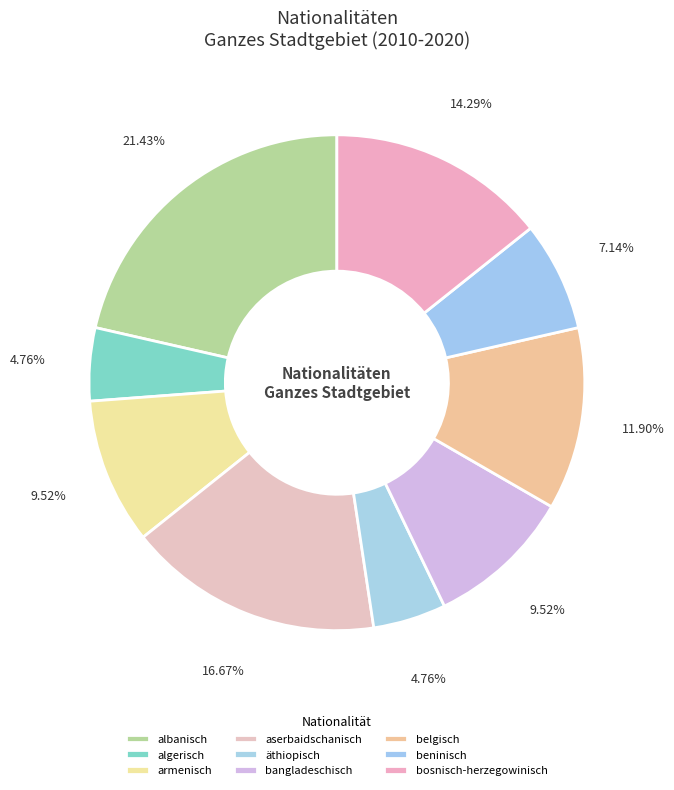

To the nearest percent, what is the combined percentage of beninisch and belgisch?

19%